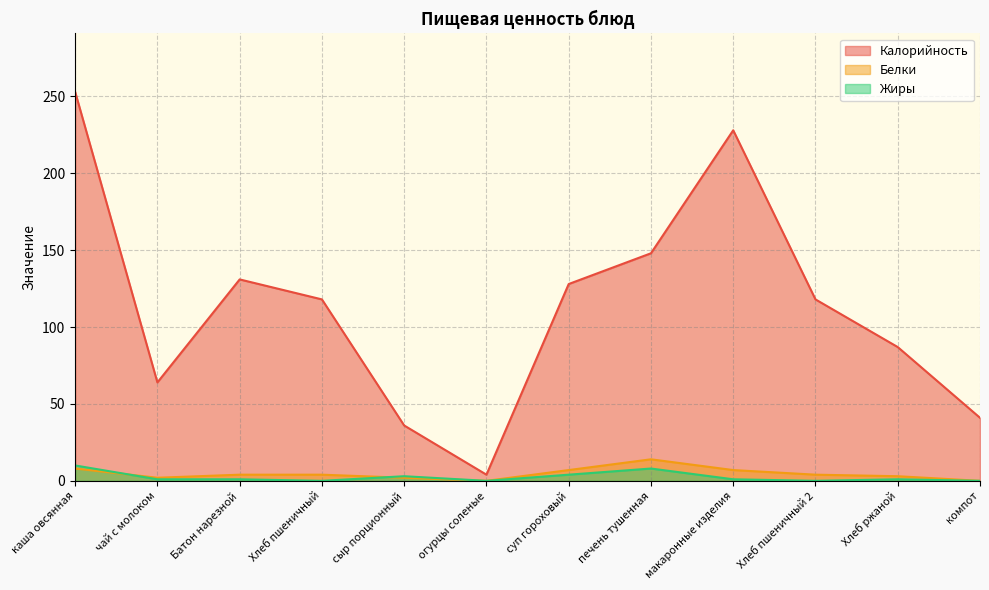

How many times do Белки and Жиры cross each other?

2